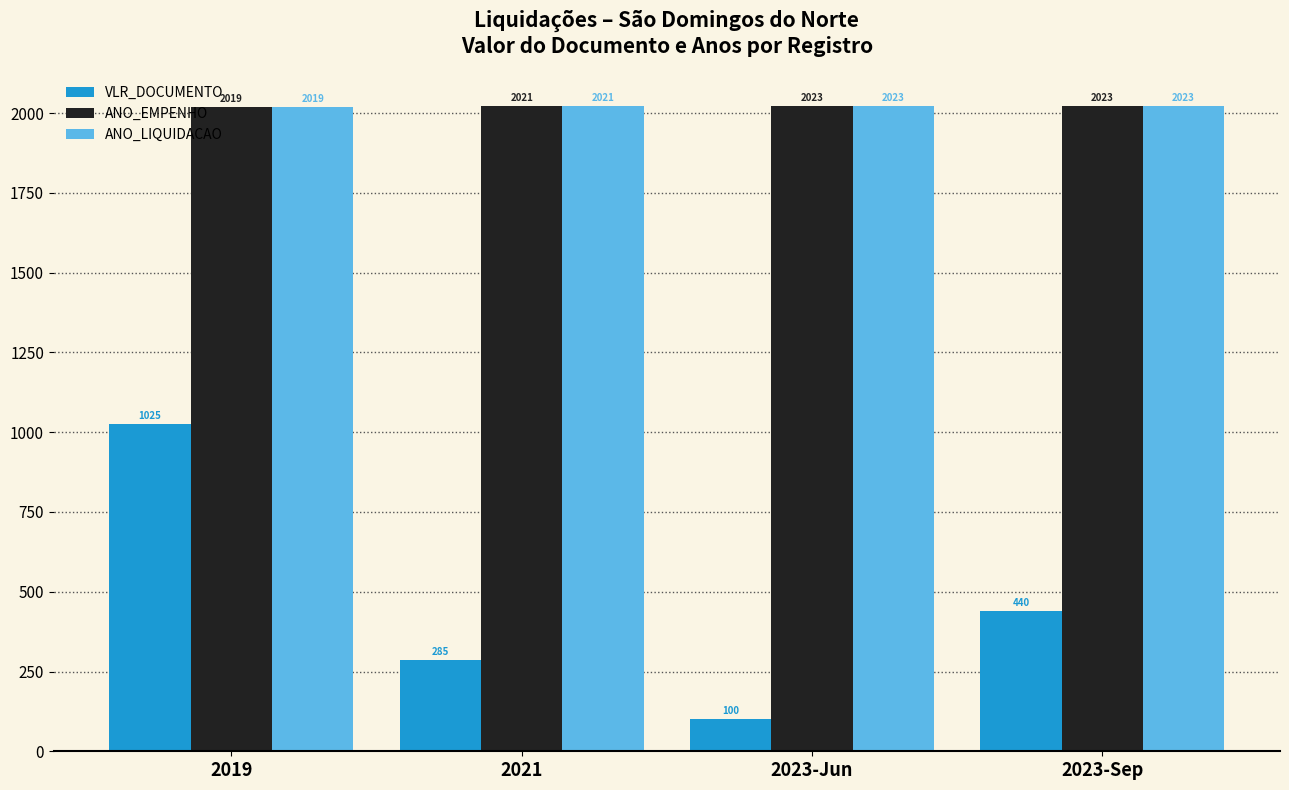

Which series has the widest spread of values?

VLR_DOCUMENTO